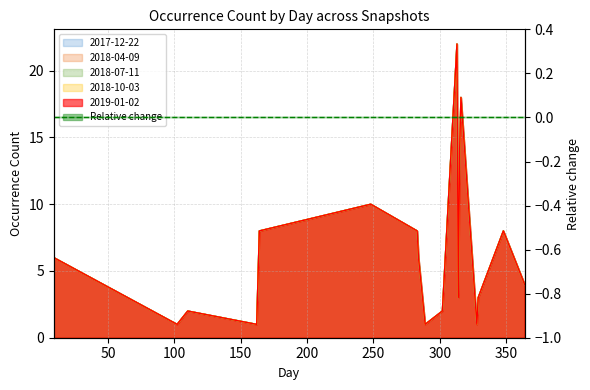

Which series has the largest range (max minus min)?

2017-12-22